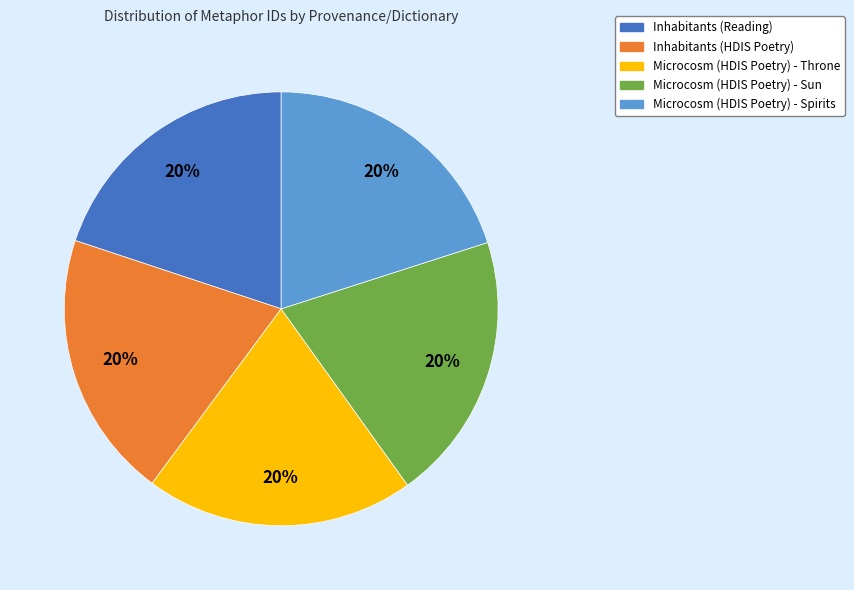

Is Inhabitants (HDIS Poetry) the majority of the pie?

No